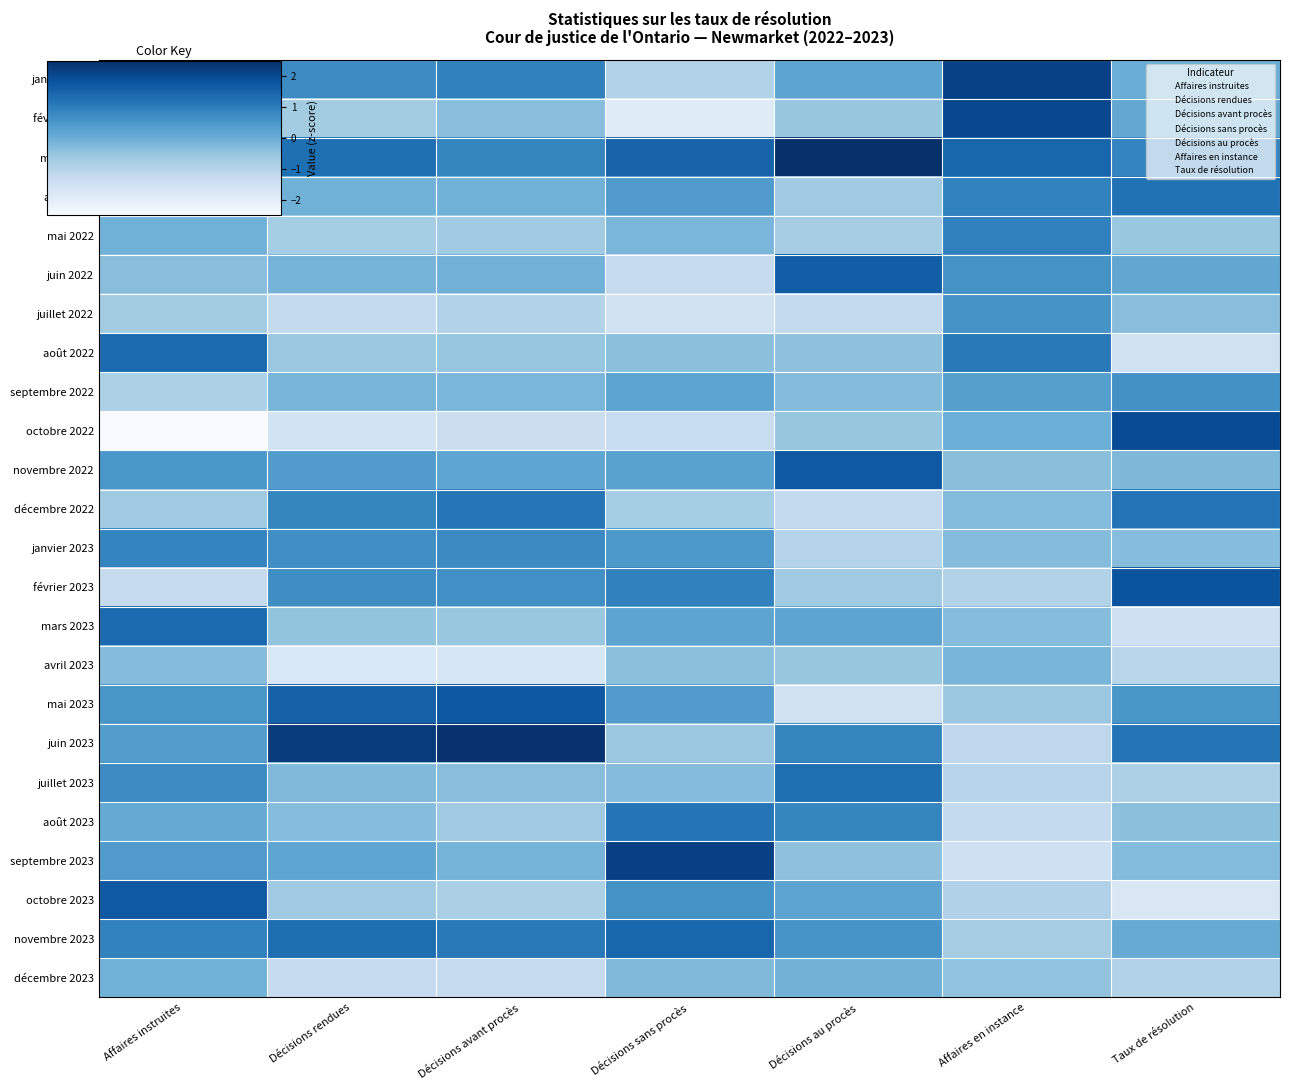

Reading left to right, list all the values displayed in this chart.

janvier 2022: Affaires instruites=0.5	Décisions rendues=0.7	Décisions avant procès=0.9	Décisions sans procès=-0.9	Décisions au procès=0.2	Affaires en instance=2.2	Taux de résolution=0.0
février 2022: Affaires instruites=-0.8	Décisions rendues=-0.7	Décisions avant procès=-0.4	Décisions sans procès=-1.9	Décisions au procès=-0.5	Affaires en instance=2.0	Taux de résolution=0.1
mars 2022: Affaires instruites=-0.0	Décisions rendues=1.3	Décisions avant procès=0.8	Décisions sans procès=1.5	Décisions au procès=2.5	Affaires en instance=1.5	Taux de résolution=0.9
avril 2022: Affaires instruites=-1.3	Décisions rendues=-0.1	Décisions avant procès=-0.1	Décisions sans procès=0.4	Décisions au procès=-0.7	Affaires en instance=0.9	Taux de résolution=1.2
mai 2022: Affaires instruites=-0.1	Décisions rendues=-0.7	Décisions avant procès=-0.7	Décisions sans procès=-0.2	Décisions au procès=-0.8	Affaires en instance=1.0	Taux de résolution=-0.5
juin 2022: Affaires instruites=-0.4	Décisions rendues=-0.1	Décisions avant procès=-0.1	Décisions sans procès=-1.3	Décisions au procès=1.6	Affaires en instance=0.6	Taux de résolution=0.2
juillet 2022: Affaires instruites=-0.7	Décisions rendues=-1.2	Décisions avant procès=-0.9	Décisions sans procès=-1.5	Décisions au procès=-1.2	Affaires en instance=0.6	Taux de résolution=-0.4
août 2022: Affaires instruites=1.4	Décisions rendues=-0.6	Décisions avant procès=-0.5	Décisions sans procès=-0.4	Décisions au procès=-0.4	Affaires en instance=1.1	Taux de résolution=-1.5
septembre 2022: Affaires instruites=-0.9	Décisions rendues=-0.2	Décisions avant procès=-0.2	Décisions sans procès=0.2	Décisions au procès=-0.3	Affaires en instance=0.3	Taux de résolution=0.6
octobre 2022: Affaires instruites=-2.9	Décisions rendues=-1.6	Décisions avant procès=-1.4	Décisions sans procès=-1.3	Décisions au procès=-0.5	Affaires en instance=-0.0	Taux de résolution=2.0
novembre 2022: Affaires instruites=0.5	Décisions rendues=0.4	Décisions avant procès=0.2	Décisions sans procès=0.3	Décisions au procès=1.7	Affaires en instance=-0.4	Taux de résolution=-0.2
décembre 2022: Affaires instruites=-0.7	Décisions rendues=0.9	Décisions avant procès=1.2	Décisions sans procès=-0.7	Décisions au procès=-1.2	Affaires en instance=-0.3	Taux de résolution=1.2
janvier 2023: Affaires instruites=0.9	Décisions rendues=0.7	Décisions avant procès=0.8	Décisions sans procès=0.5	Décisions au procès=-1.0	Affaires en instance=-0.3	Taux de résolution=-0.3
février 2023: Affaires instruites=-1.3	Décisions rendues=0.7	Décisions avant procès=0.7	Décisions sans procès=0.9	Décisions au procès=-0.7	Affaires en instance=-0.9	Taux de résolution=1.8
mars 2023: Affaires instruites=1.4	Décisions rendues=-0.5	Décisions avant procès=-0.6	Décisions sans procès=0.2	Décisions au procès=0.2	Affaires en instance=-0.3	Taux de résolution=-1.5
avril 2023: Affaires instruites=-0.3	Décisions rendues=-1.7	Décisions avant procès=-1.7	Décisions sans procès=-0.4	Décisions au procès=-0.5	Affaires en instance=-0.2	Taux de résolution=-1.1
mai 2023: Affaires instruites=0.5	Décisions rendues=1.5	Décisions avant procès=1.7	Décisions sans procès=0.4	Décisions au procès=-1.5	Affaires en instance=-0.6	Taux de résolution=0.5
juin 2023: Affaires instruites=0.4	Décisions rendues=2.3	Décisions avant procès=2.5	Décisions sans procès=-0.6	Décisions au procès=0.9	Affaires en instance=-1.1	Taux de résolution=1.2
juillet 2023: Affaires instruites=0.7	Décisions rendues=-0.3	Décisions avant procès=-0.4	Décisions sans procès=-0.3	Décisions au procès=1.3	Affaires en instance=-1.0	Taux de résolution=-0.9
août 2023: Affaires instruites=0.1	Décisions rendues=-0.3	Décisions avant procès=-0.7	Décisions sans procès=1.2	Décisions au procès=0.9	Affaires en instance=-1.2	Taux de résolution=-0.4
septembre 2023: Affaires instruites=0.4	Décisions rendues=0.2	Décisions avant procès=-0.1	Décisions sans procès=2.2	Décisions au procès=-0.4	Affaires en instance=-1.5	Taux de résolution=-0.3
octobre 2023: Affaires instruites=1.7	Décisions rendues=-0.7	Décisions avant procès=-0.8	Décisions sans procès=0.6	Décisions au procès=0.2	Affaires en instance=-0.9	Taux de résolution=-1.8
novembre 2023: Affaires instruites=0.9	Décisions rendues=1.3	Décisions avant procès=1.1	Décisions sans procès=1.5	Décisions au procès=0.5	Affaires en instance=-0.7	Taux de résolution=0.0
décembre 2023: Affaires instruites=-0.1	Décisions rendues=-1.3	Décisions avant procès=-1.3	Décisions sans procès=-0.3	Décisions au procès=-0.1	Affaires en instance=-0.5	Taux de résolution=-0.9